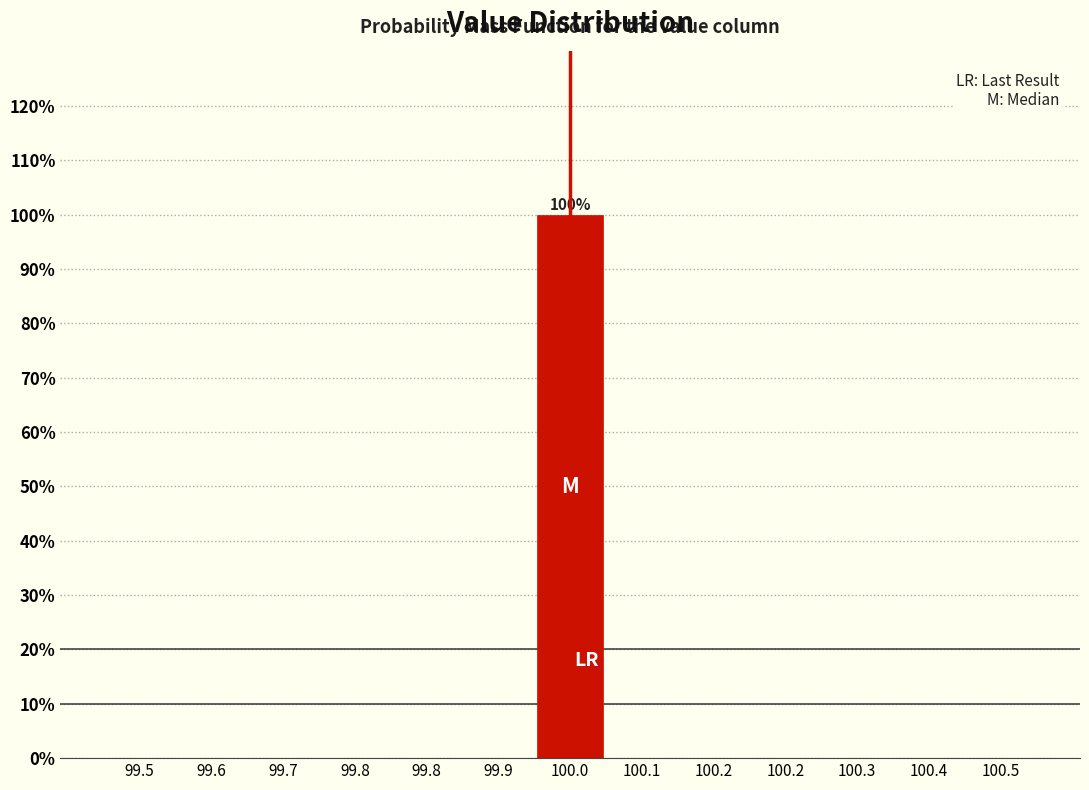

Are the bars horizontal?

No